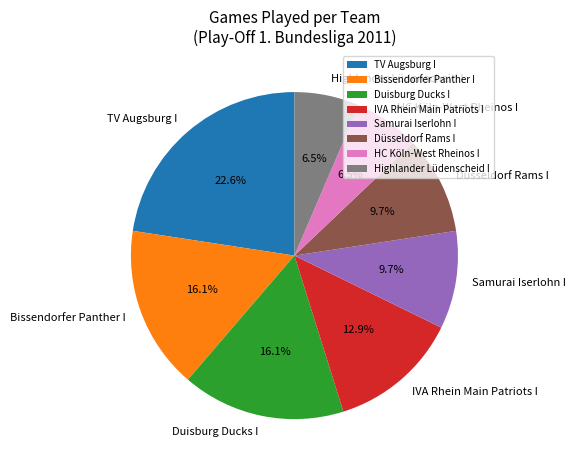

Approximately how many times larger is the value at TV Augsburg I compared to Düsseldorf Rams I?

2.3